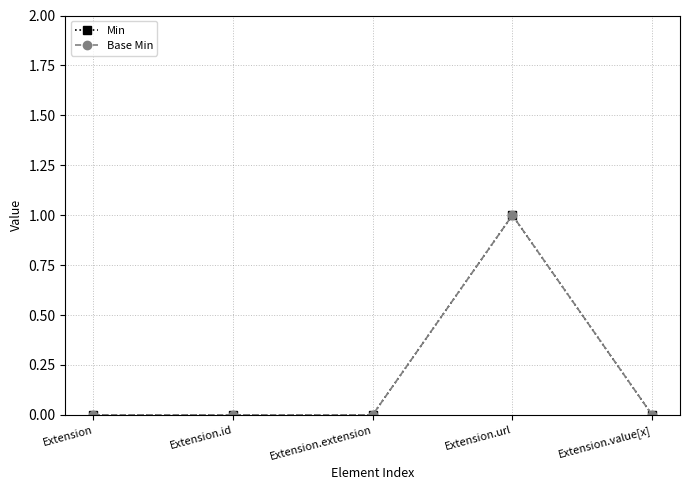

Does the chart have visible grid lines?

Yes